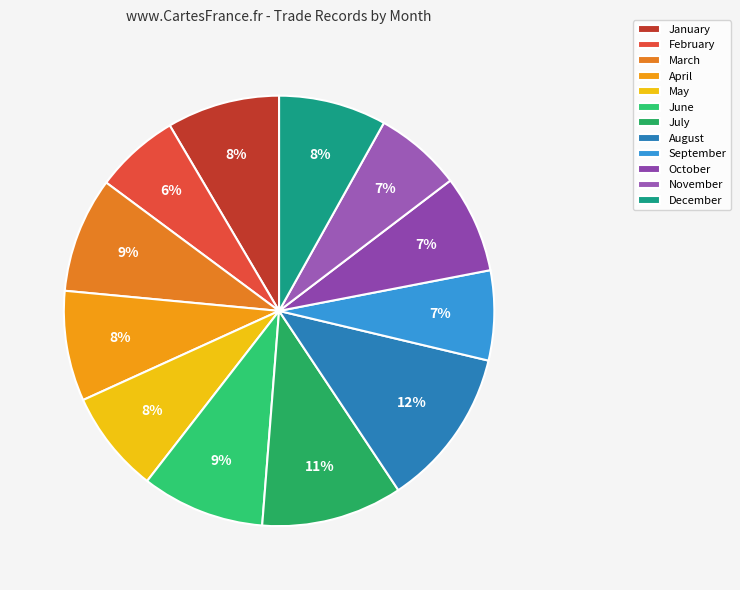

True or false: June accounts for 13% of the total.

False